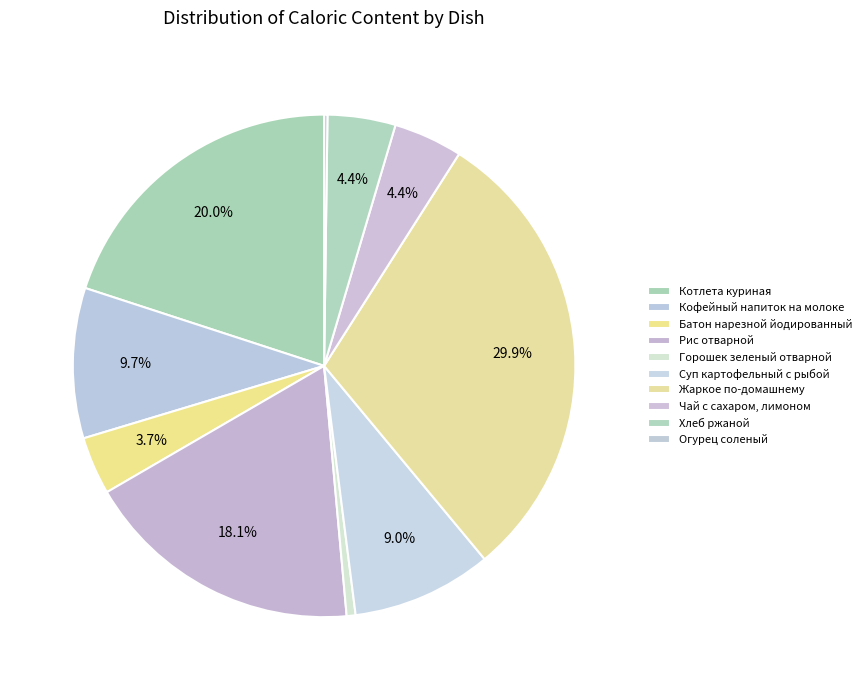

Count the number of slices in the pie.

10